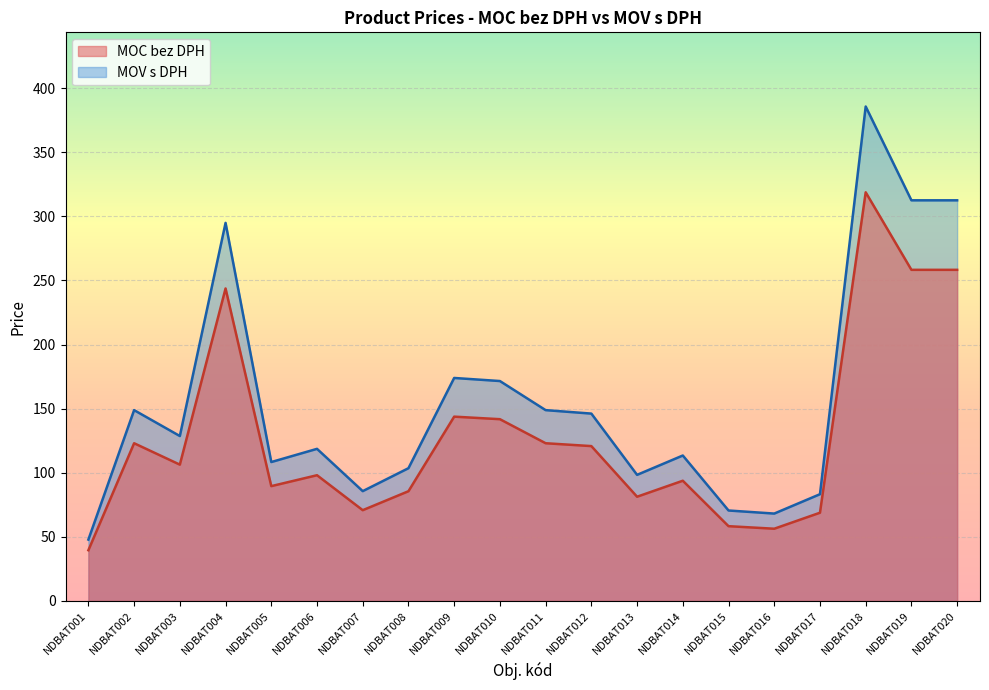

At which label does MOV s DPH first exceed 128?

NDBAT002